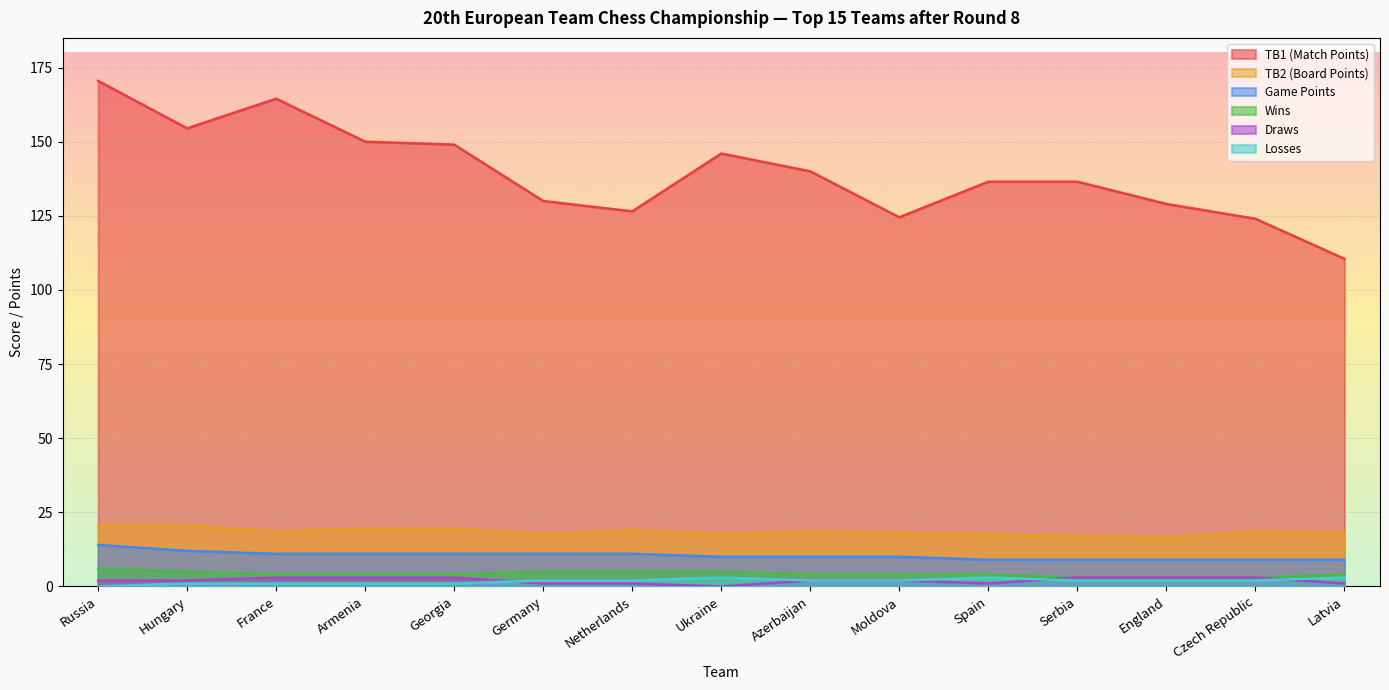

What is the sum of the TB1 (Match Points) values at Georgia and Armenia?

299.0